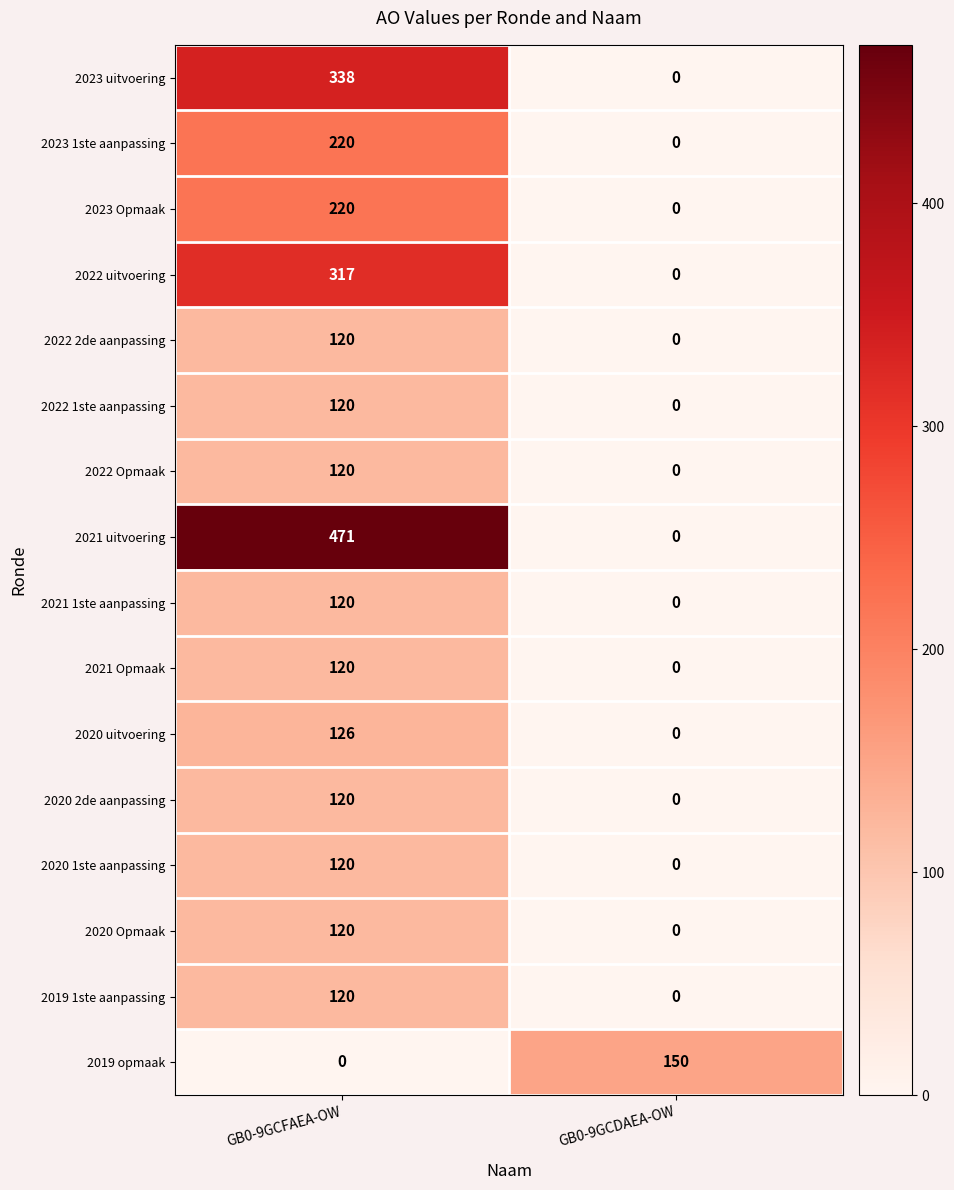

What is the sum of the 2023 uitvoering values at GB0-9GCDAEA-OW and GB0-9GCFAEA-OW?

338